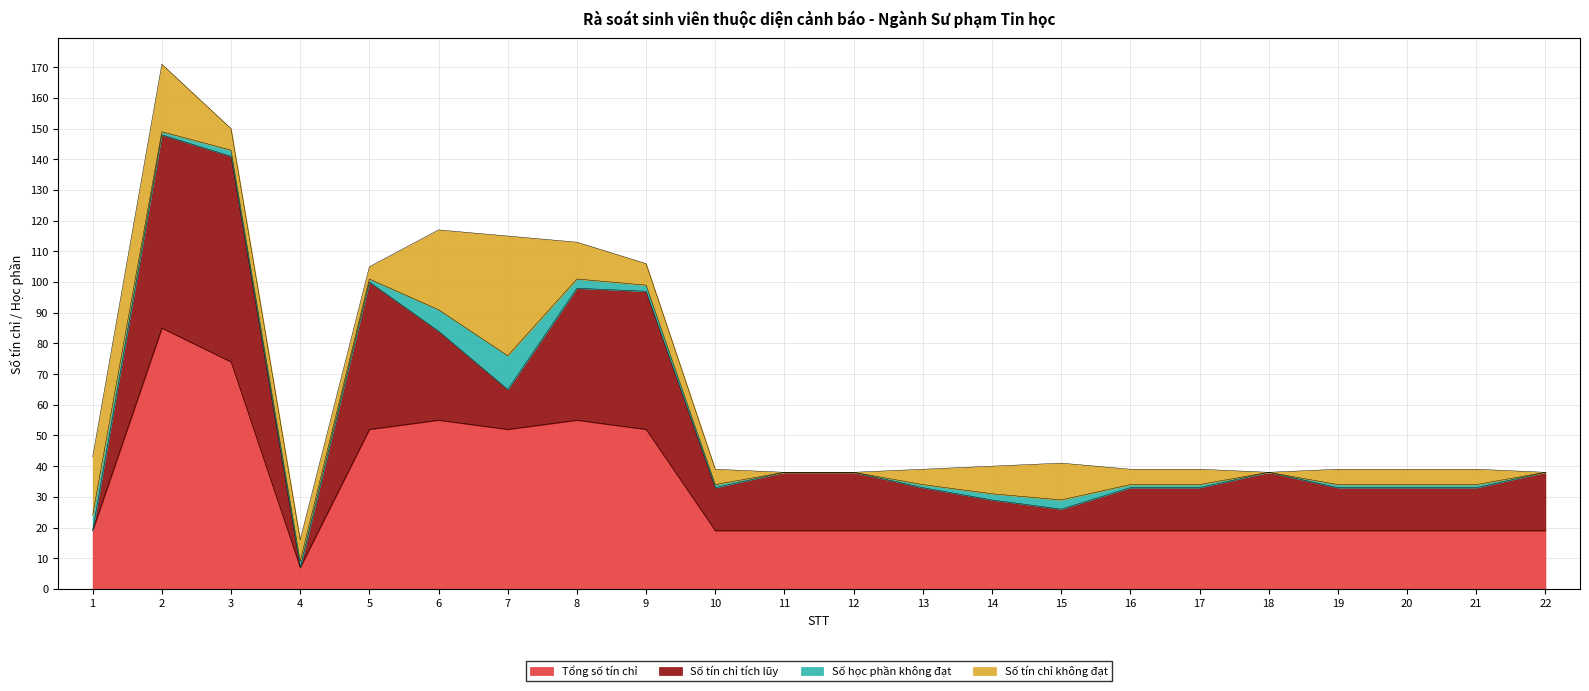

In Số học phần không đạt, how many points are lower than both neighbors (excluding endpoints)?

3